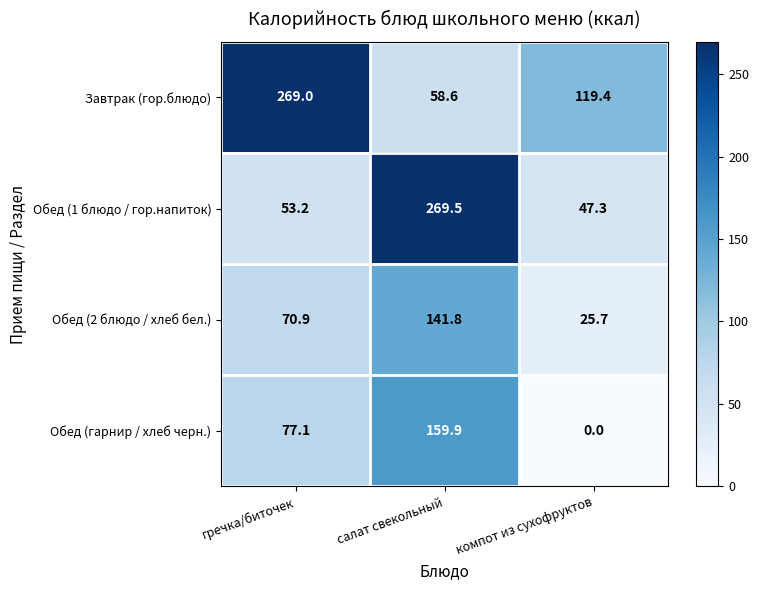

List the series in order of their peak value, lowest first.

Обед (2 блюдо / хлеб бел.), Обед (гарнир / хлеб черн.), Завтрак (гор.блюдо), Обед (1 блюдо / гор.напиток)